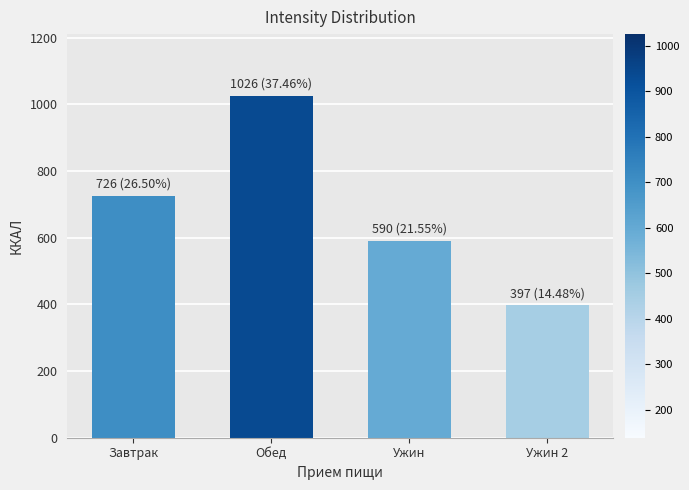

What is the average value?

684.7